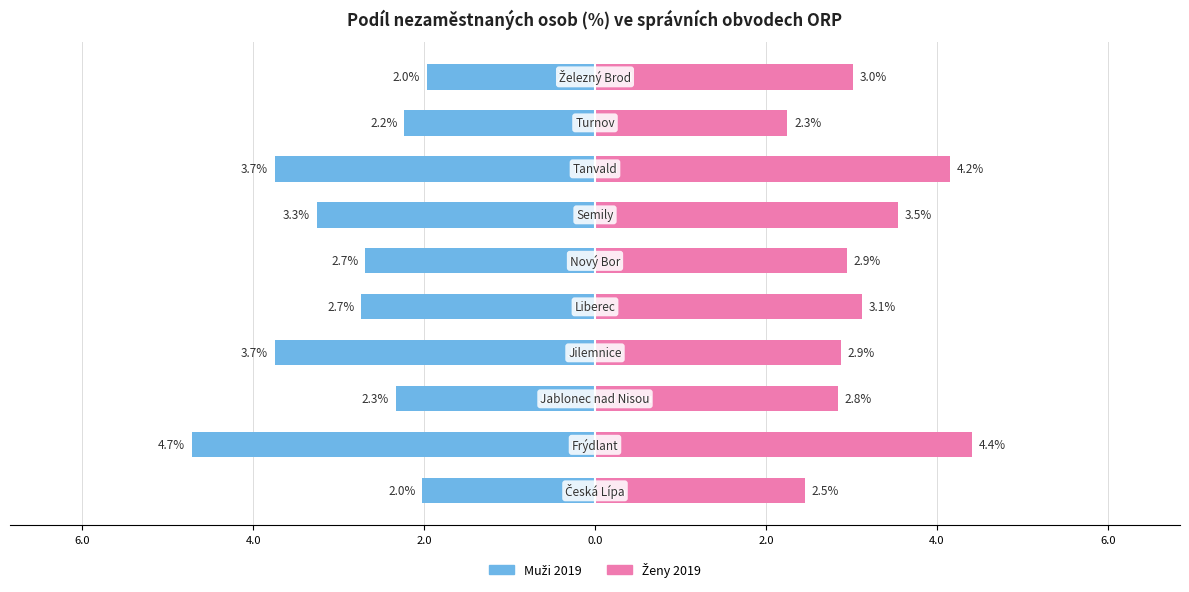

How many distinct data groups are displayed?

2